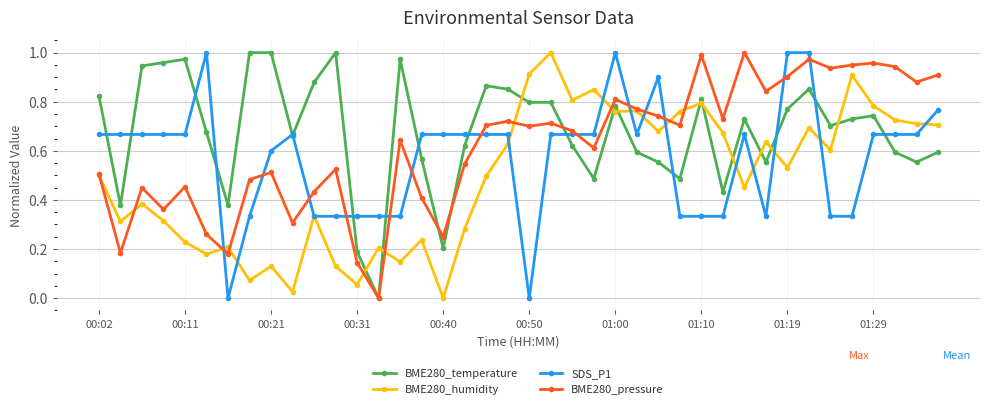

How many lines are shown in the chart?

4